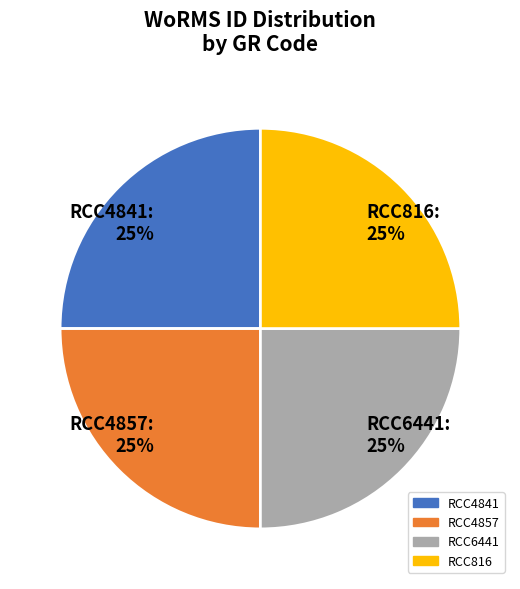

What is the ratio of the value at RCC816: 25% to the value at RCC6441: 25%?

1.0